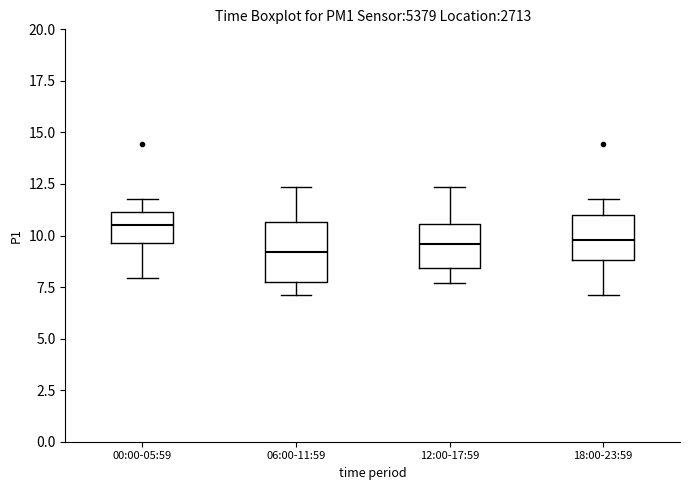

Which box is the tallest, from its lower edge to its upper edge?

06:00-11:59